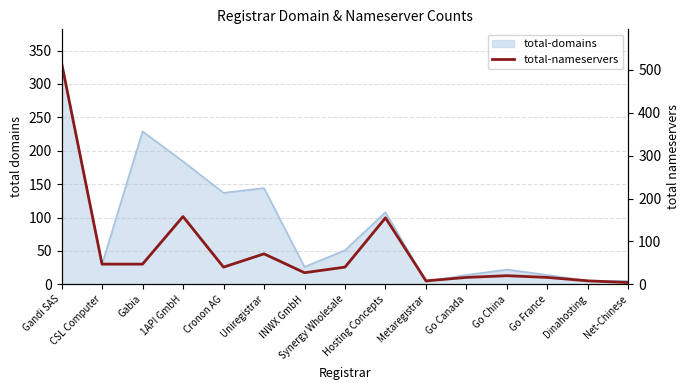

How many lines are shown in the chart?

1